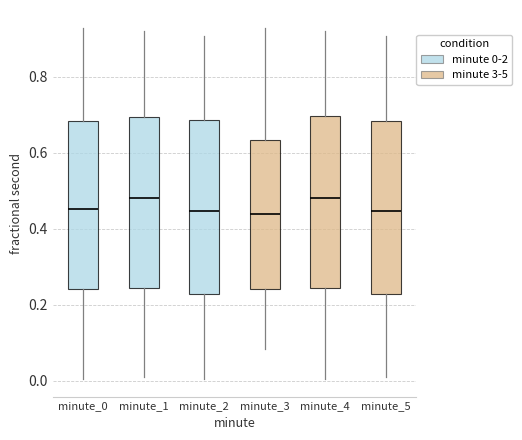

Reading left to right, transcribe this box plot: for each box, give where its median line is, the range the box spans, and where its two whiskers end, as read against the y-axis. The values are not printed on the chart, so give them approximately, as read against the axis.

minute_0: median 0.46, box 0.24 to 0.68, whiskers 0.00 to 0.94
minute_1: median 0.48, box 0.24 to 0.70, whiskers 0.00 to 0.92
minute_2: median 0.44, box 0.22 to 0.68, whiskers 0.00 to 0.90
minute_3: median 0.44, box 0.24 to 0.64, whiskers 0.08 to 0.94
minute_4: median 0.48, box 0.24 to 0.70, whiskers 0.00 to 0.92
minute_5: median 0.44, box 0.22 to 0.68, whiskers 0.00 to 0.90